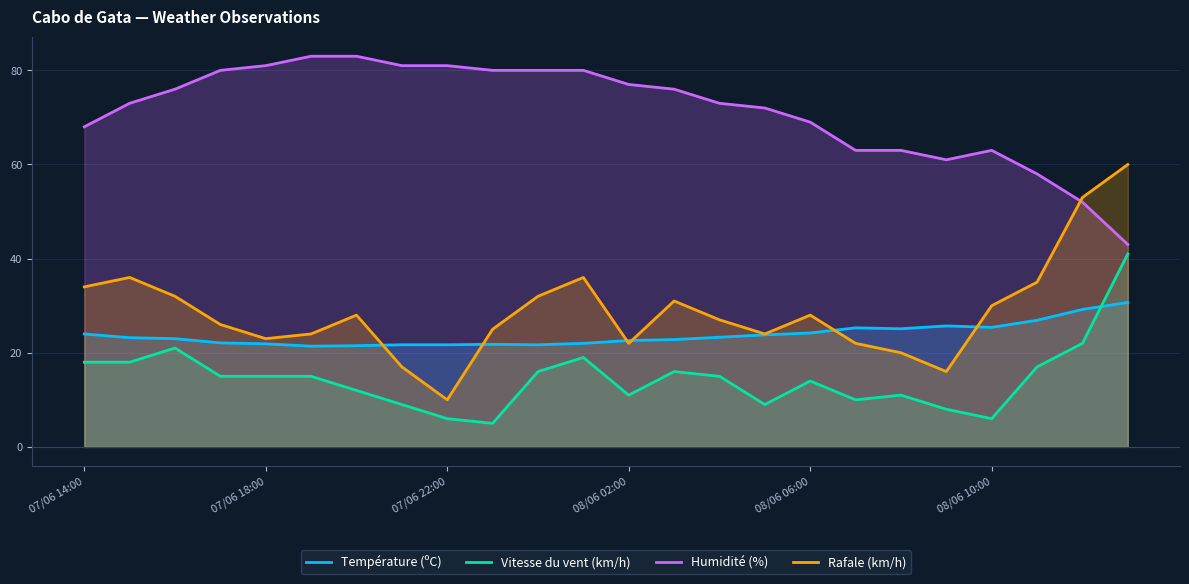

Does the chart have visible grid lines?

Yes